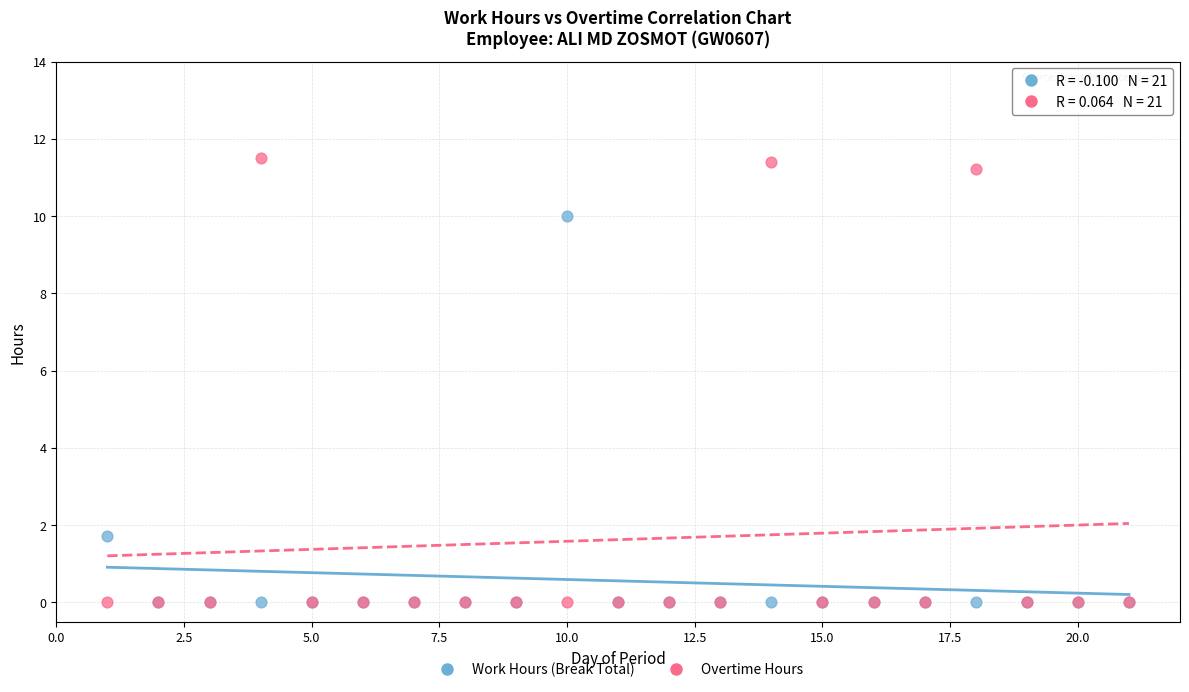

In the Work Hours (Break Total) series, what Y value is closest to 4?

1.7